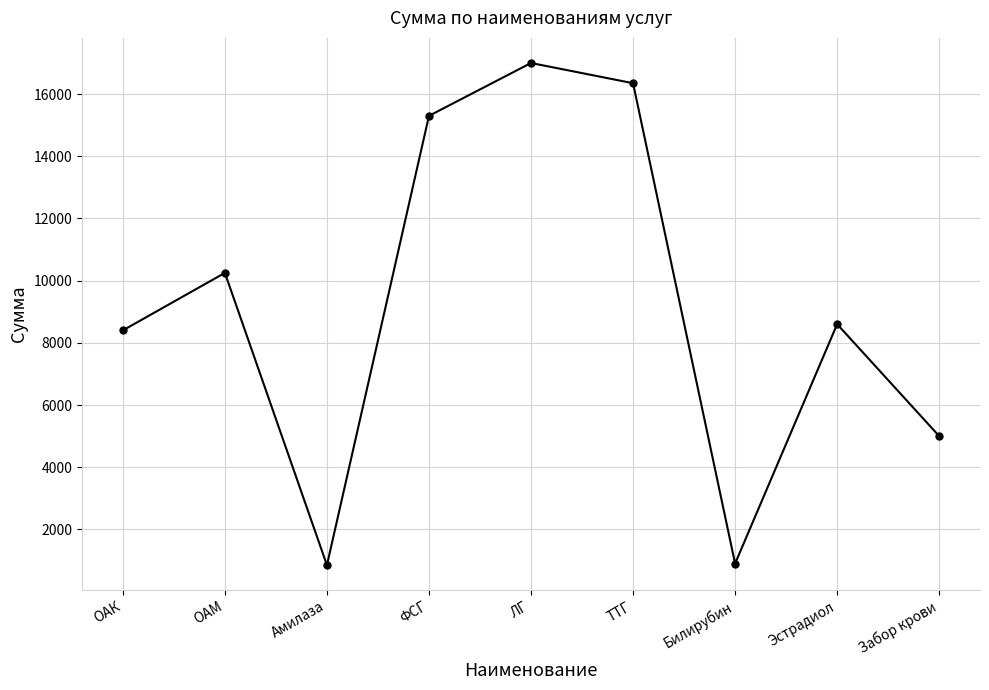

What position from the right is ТТГ?

4